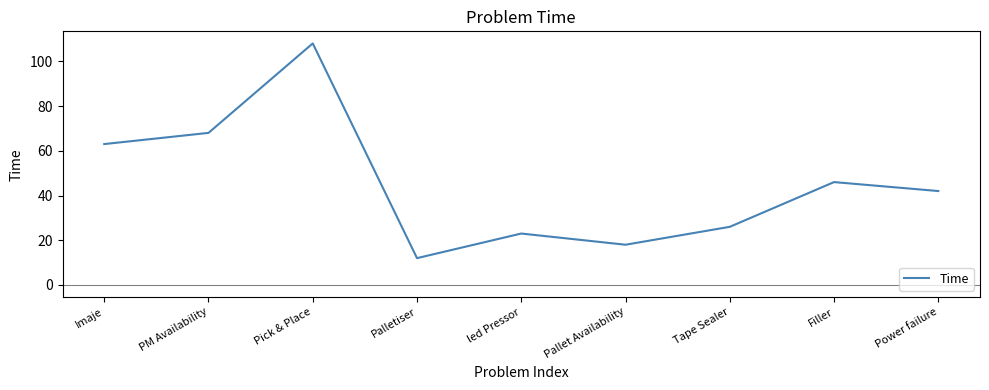

The value at PM Availability is 26. True or false?

False